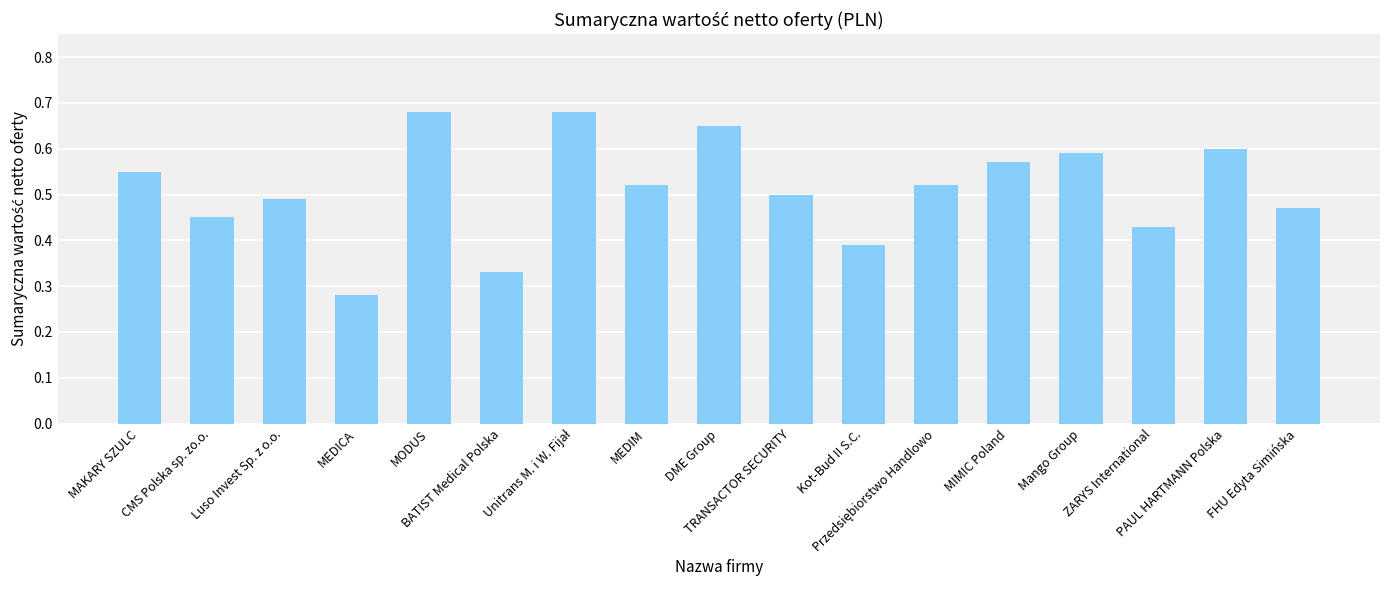

Count the values in the range 0 to 1.

17